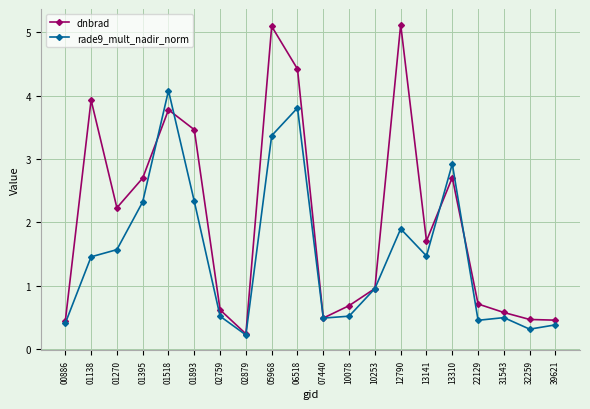

Which series has the widest spread of values?

dnbrad